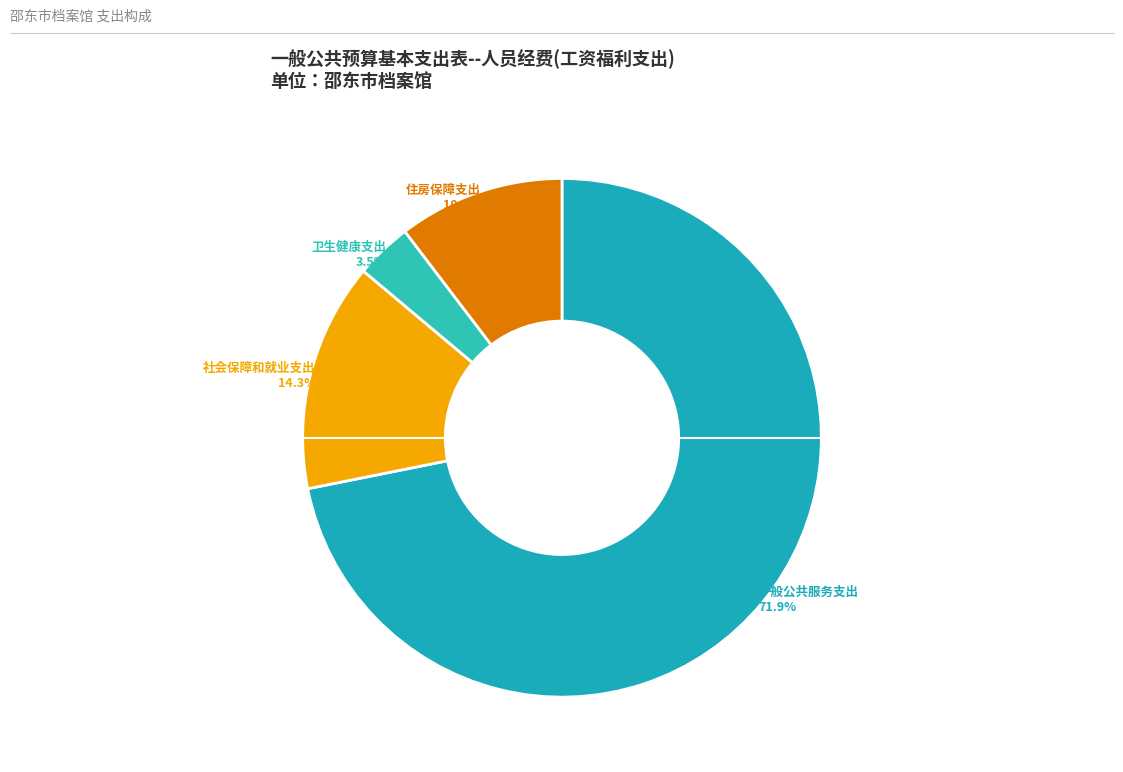

How many segments does this pie chart have?

4